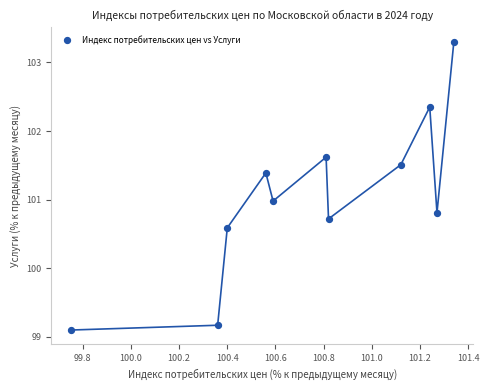

What is the range of X values (max minus min)?

1.6